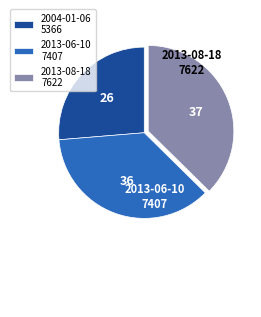

True or false: 2013-08-18 accounts for 47% of the total.

False